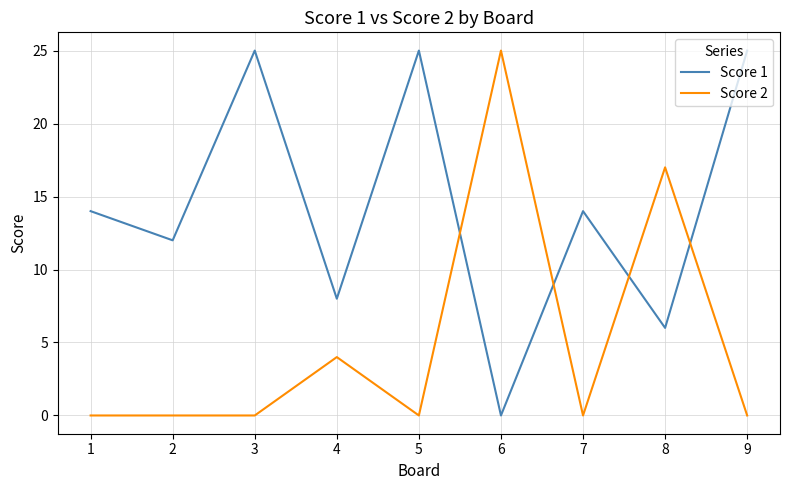

Which series has the largest total across all categories?

Score 1